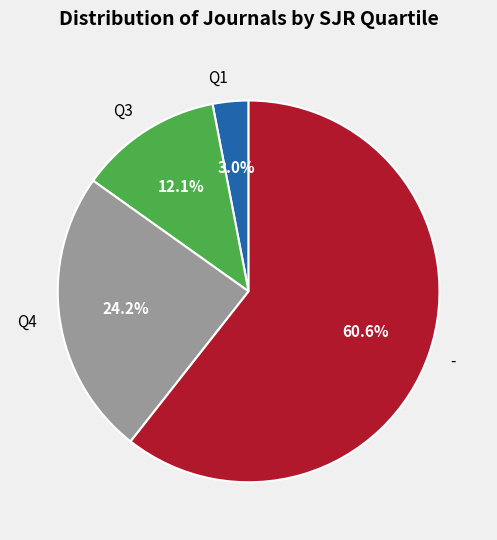

Between Q4 and Q3, which is larger?

Q4